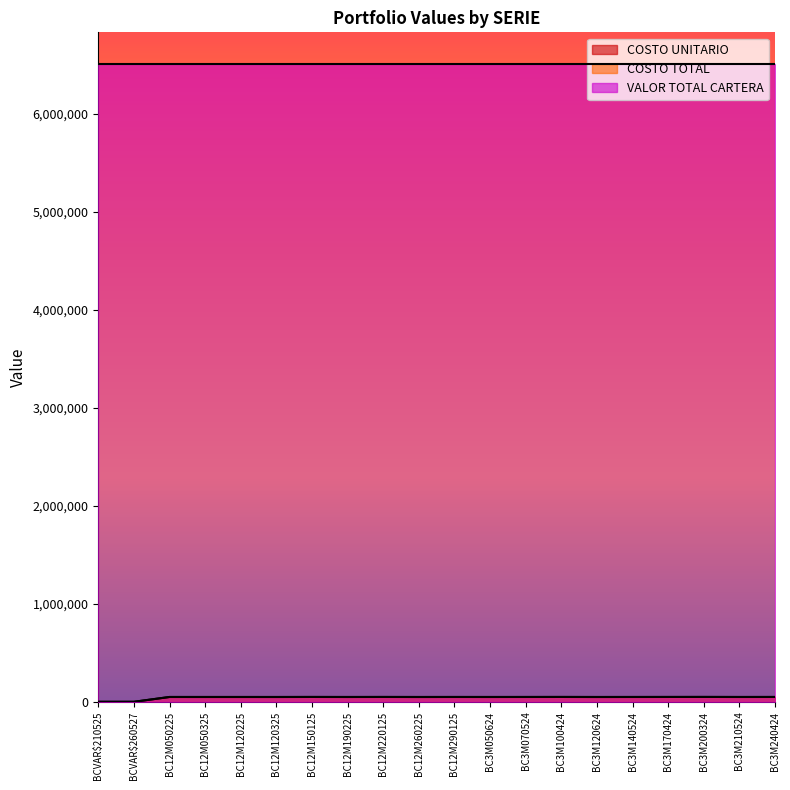

At which category is the sum across all series the highest?

BC3M200324